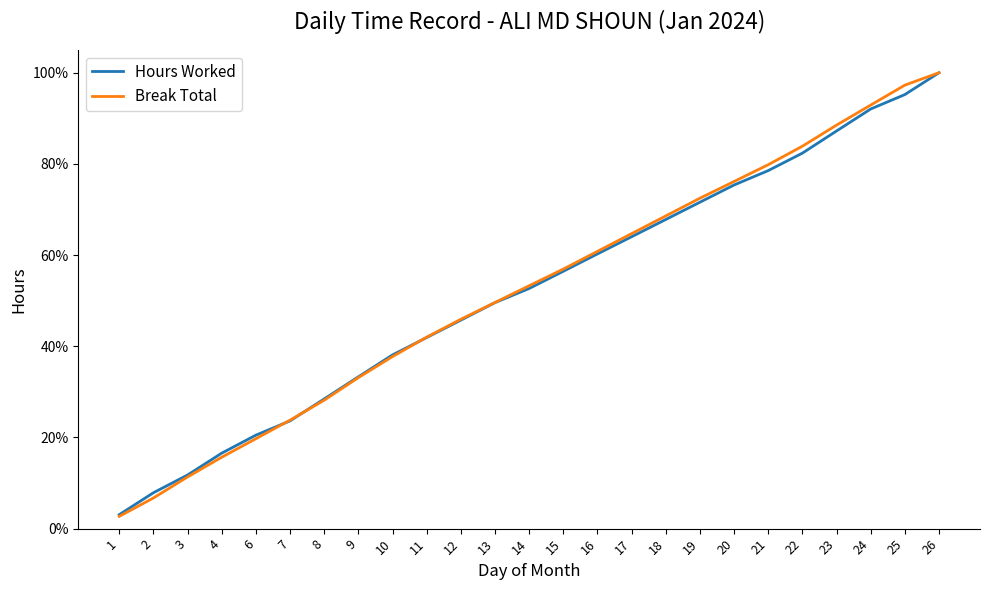

What are all the series names shown in the legend?

Hours Worked, Break Total